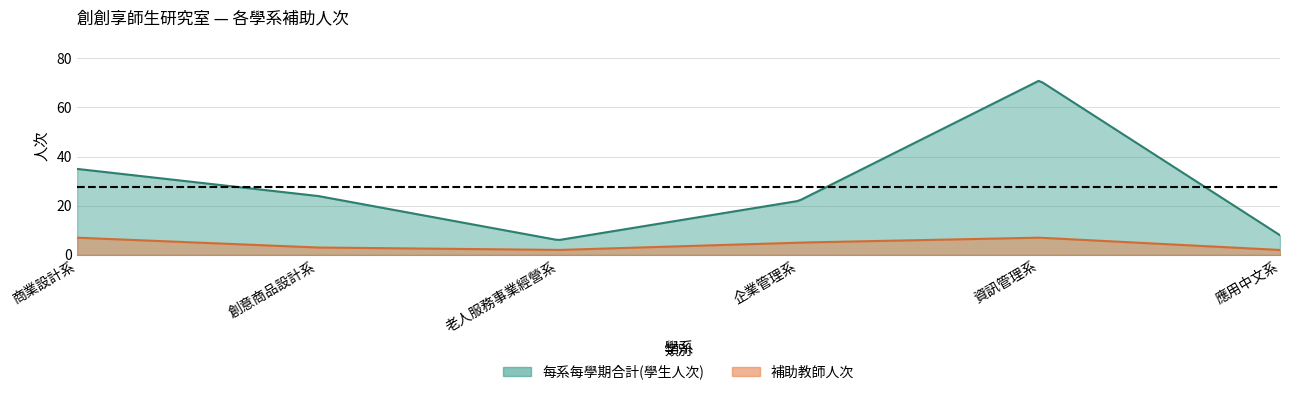

True or false: 每系每學期合計(學生人次) has a value of 24 at 創意商品設計系.

True